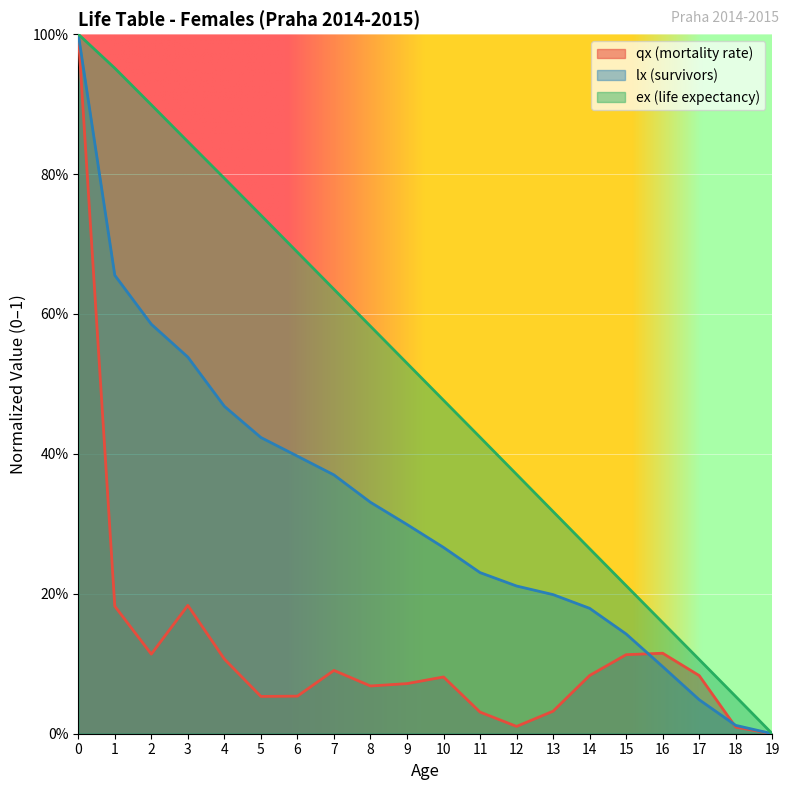

List the series in order of their peak value, lowest first.

qx, lx, ex